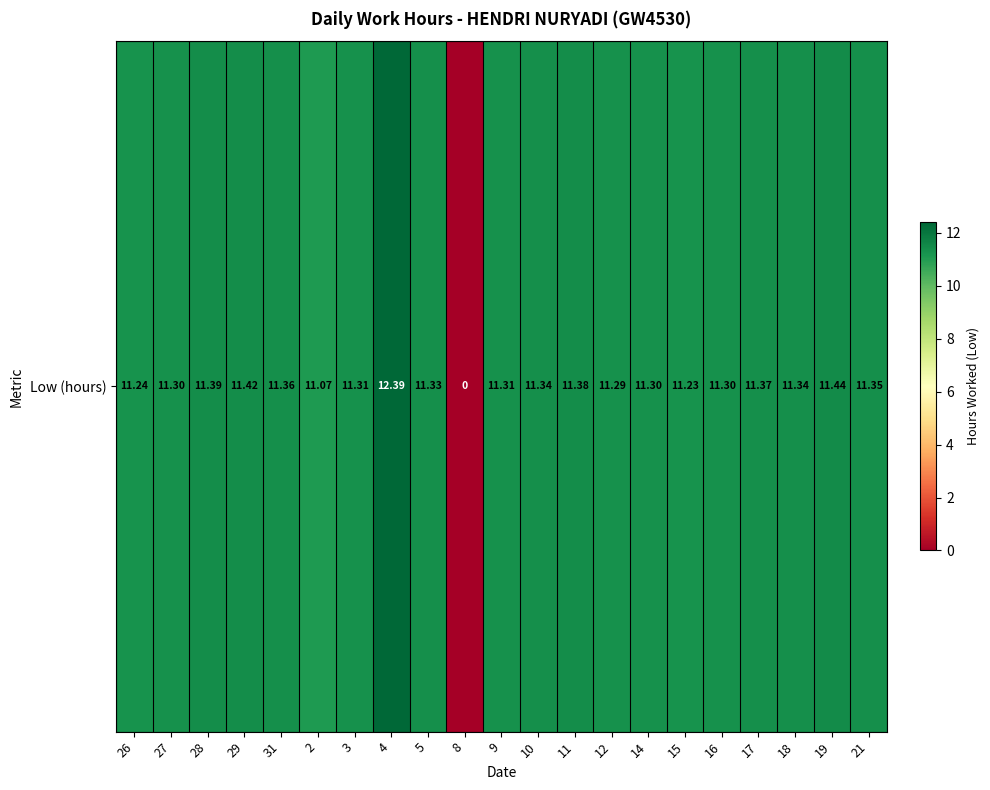

The chart shows a value of 17.9 at 19. True or false?

False